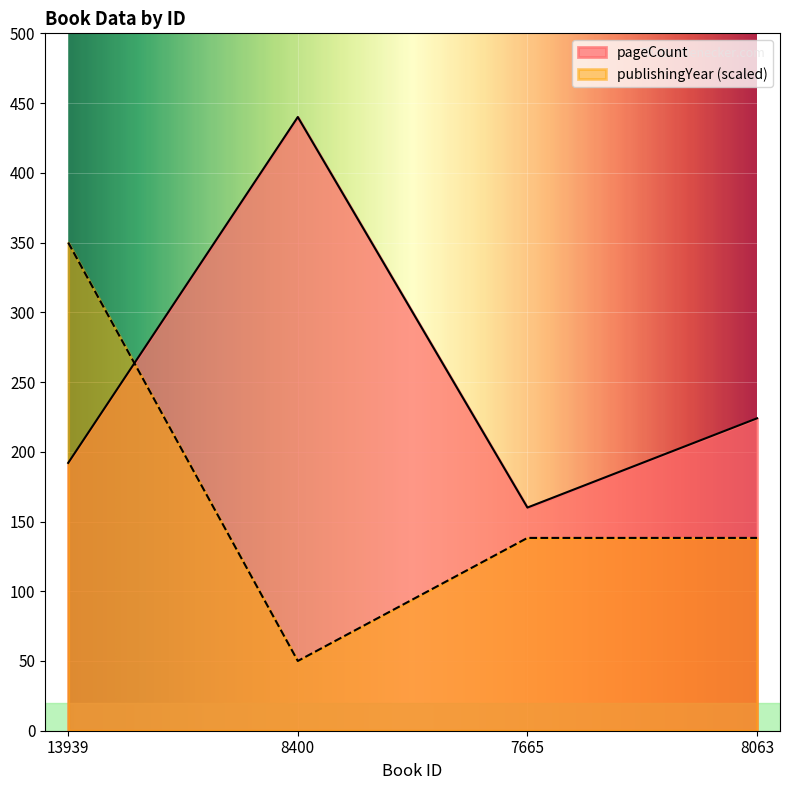

Which category has the lowest value in the pageCount series?

7665